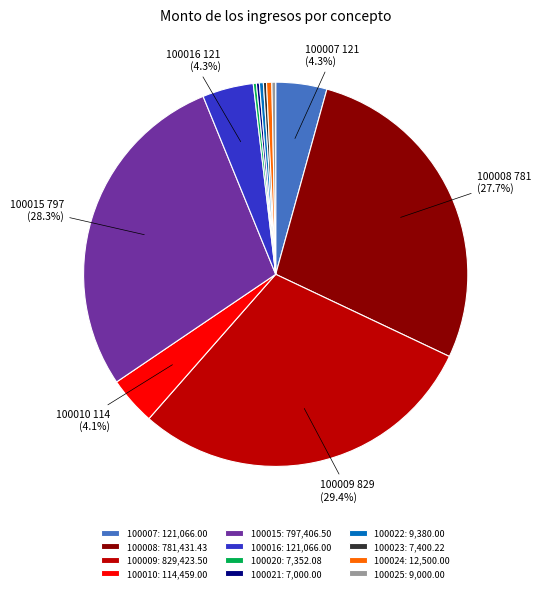

Does any single category account for the majority?

No